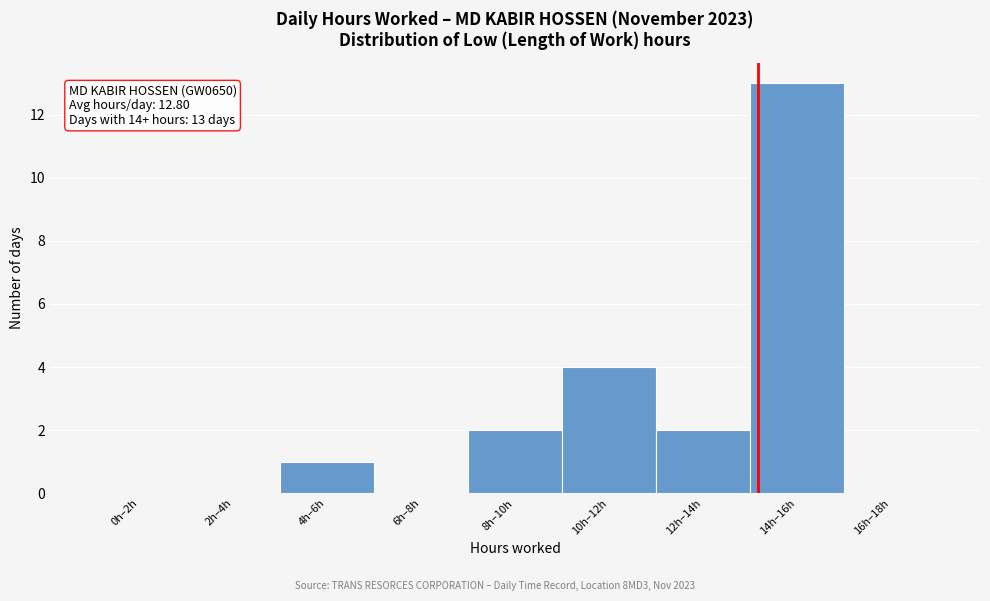

Reading right to left, extract all data points from this chart.

16h–18h=0	14h–16h=13	12h–14h=2	10h–12h=4	8h–10h=2	6h–8h=0	4h–6h=1	2h–4h=0	0h–2h=0